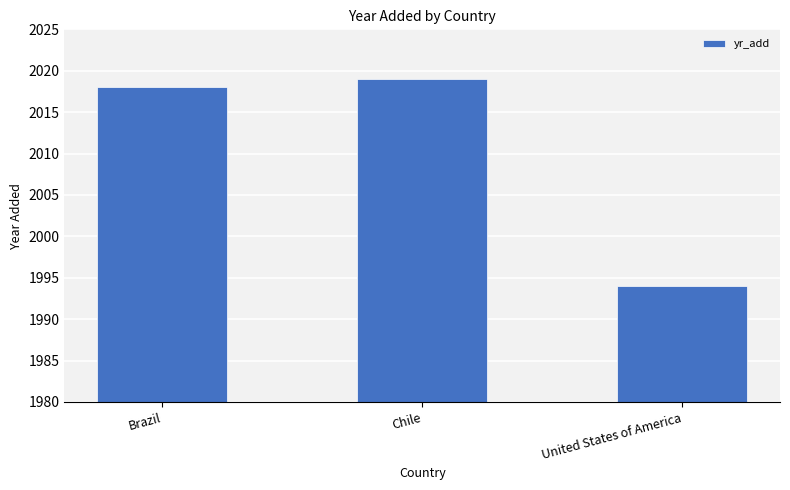

What is the smallest value displayed?

1994